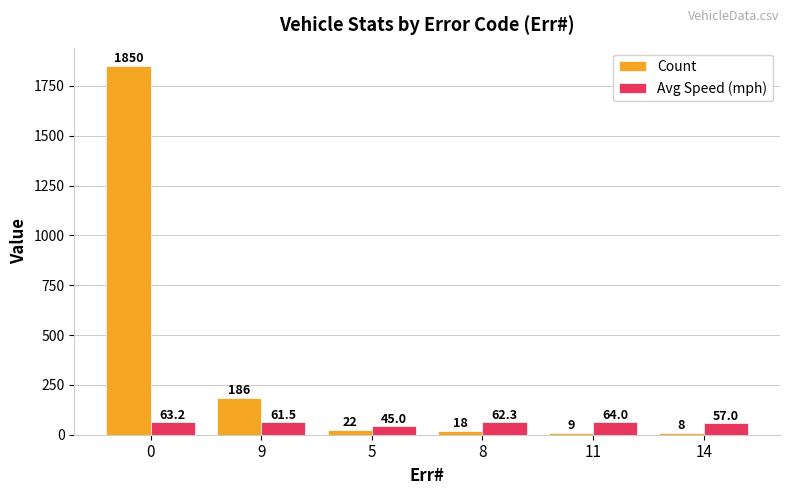

What are all the series names shown in the legend?

Count, Avg Speed (mph)